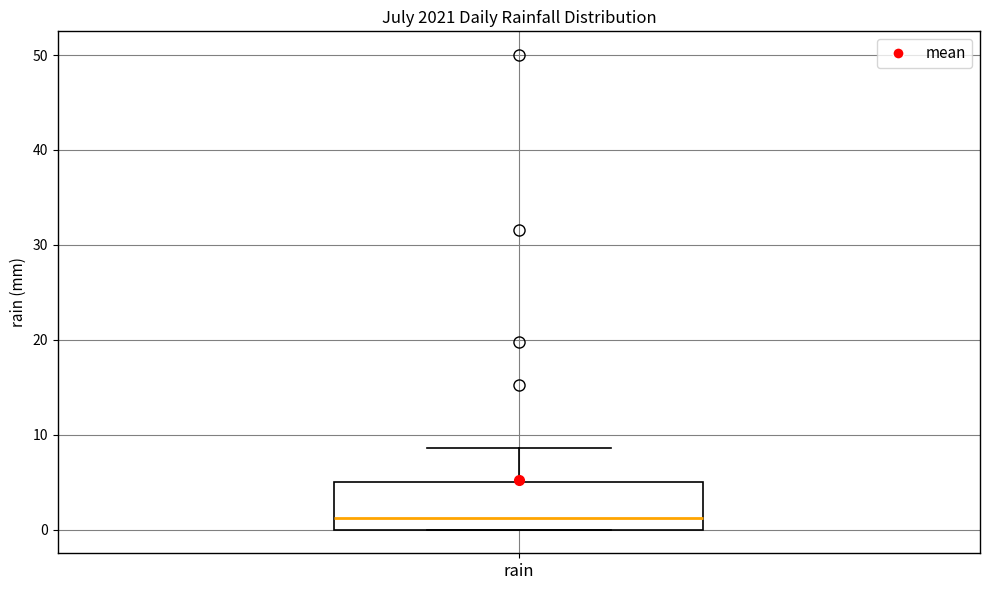

Read this box plot against the y-axis: the position of the median line, the range covered by the box, and the ends of both whiskers. The values are not printed on the chart, so give them approximately, as read against the axis.

median 1, box 0 to 5, whiskers 0 to 9